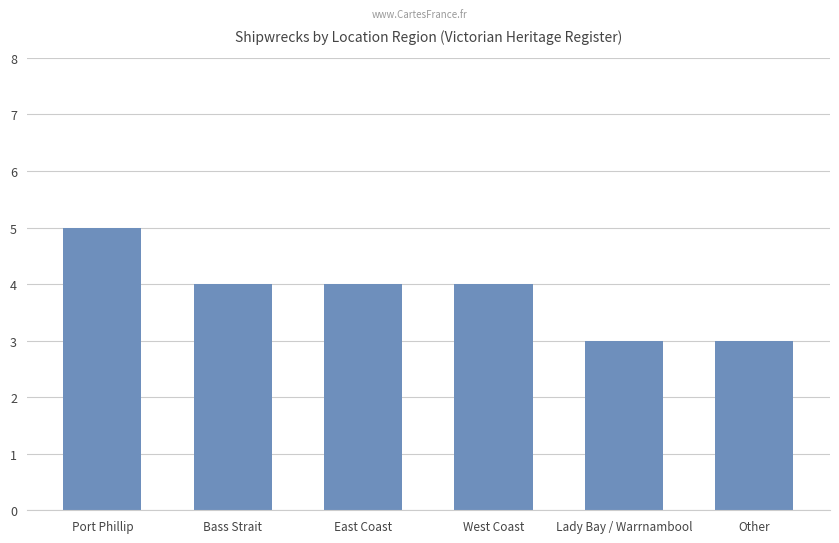

What is the label of the 1st bar from the right?

Other